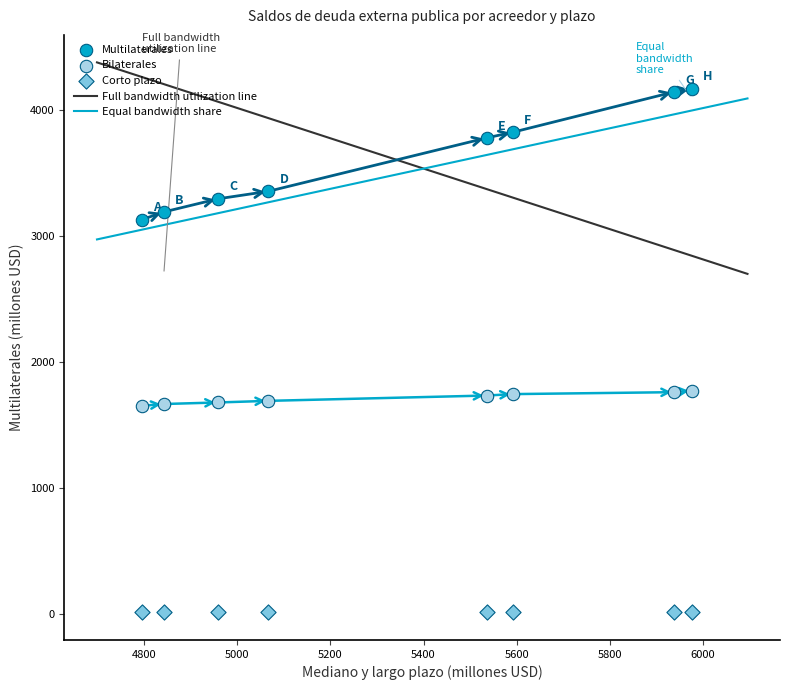

What is the X range (max minus min) for the scatter plot?

1182.8